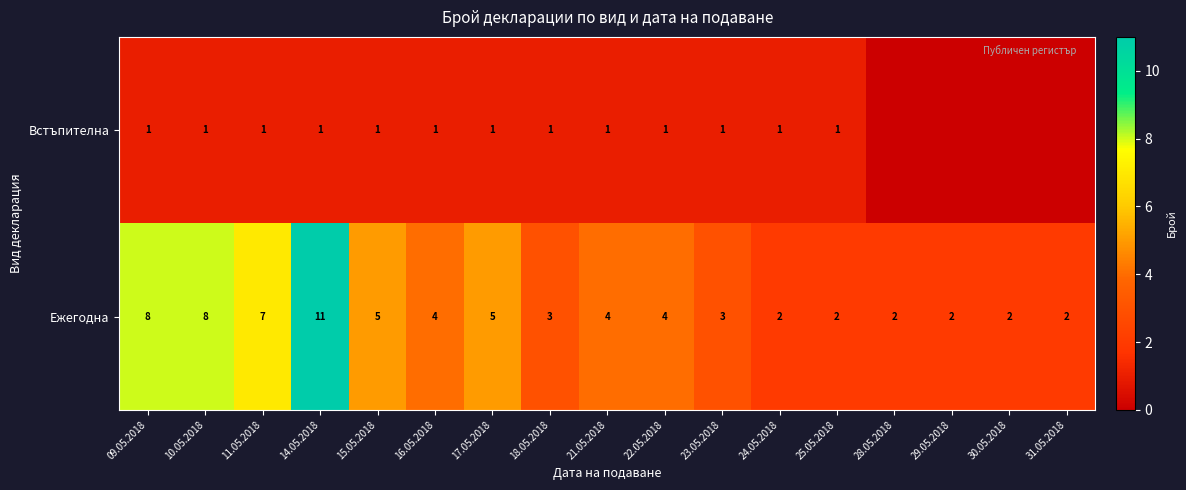

What is the spread (max minus min) of values at 09.05.2018?

7